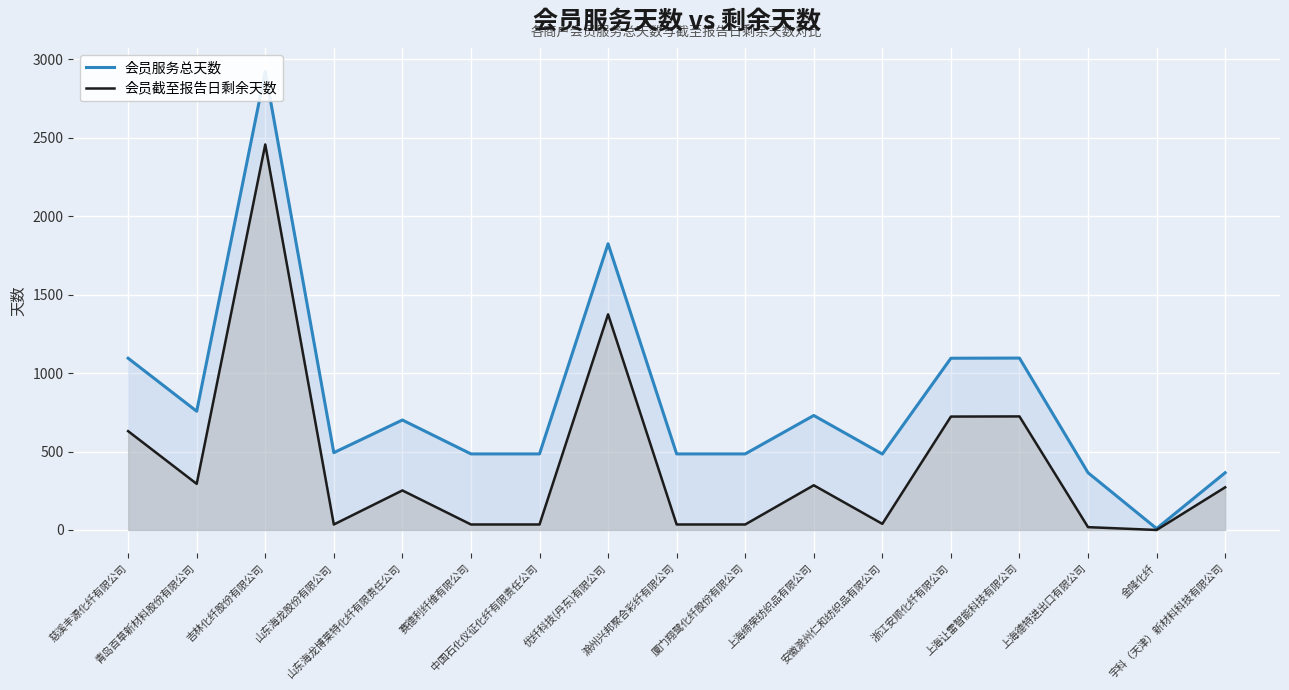

What is the sum of all 会员截至报告日剩余天数 values?

7245